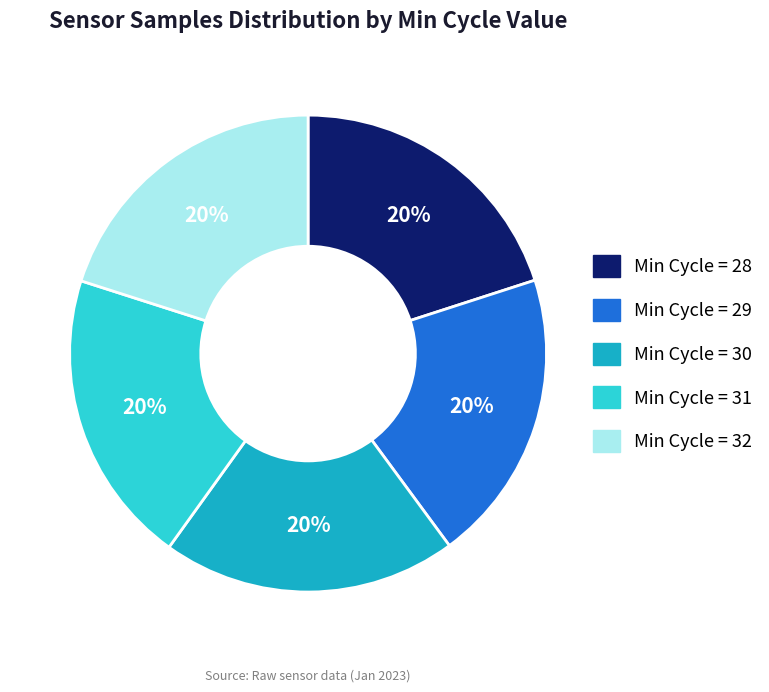

To the nearest percent, what is the average slice percentage?

20%